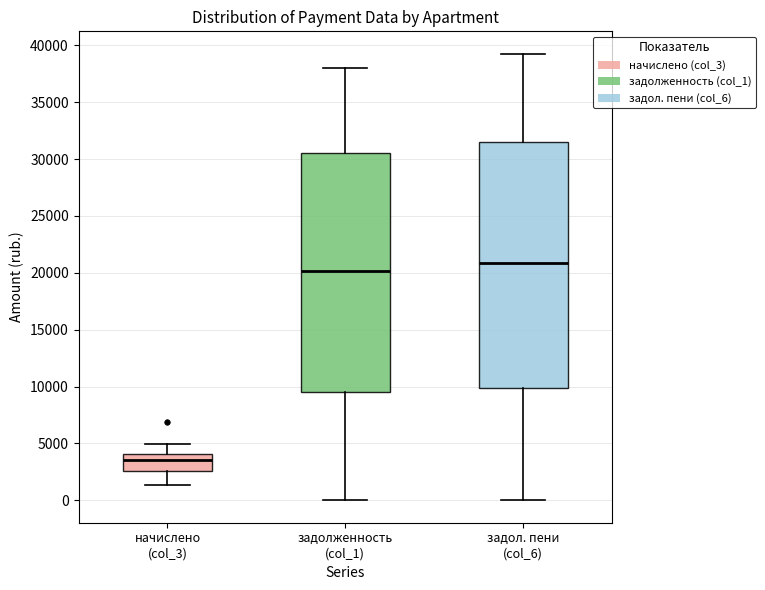

Reading left to right, read every box against the y-axis: the position of its median line, the range the box covers, and the ends of its whiskers. The values are not printed on the chart, so give them approximately, as read against the axis.

начислено (col_3): median 3500, box 2500 to 4000, whiskers 1500 to 5000
задолженность (col_1): median 20000, box 9500 to 30500, whiskers 0 to 38000
задол. пени (col_6): median 21000, box 10000 to 31500, whiskers 0 to 39500